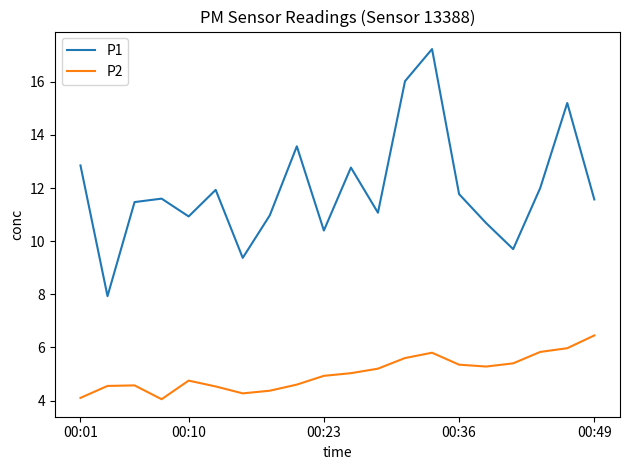

Which series has the largest total across all categories?

P1